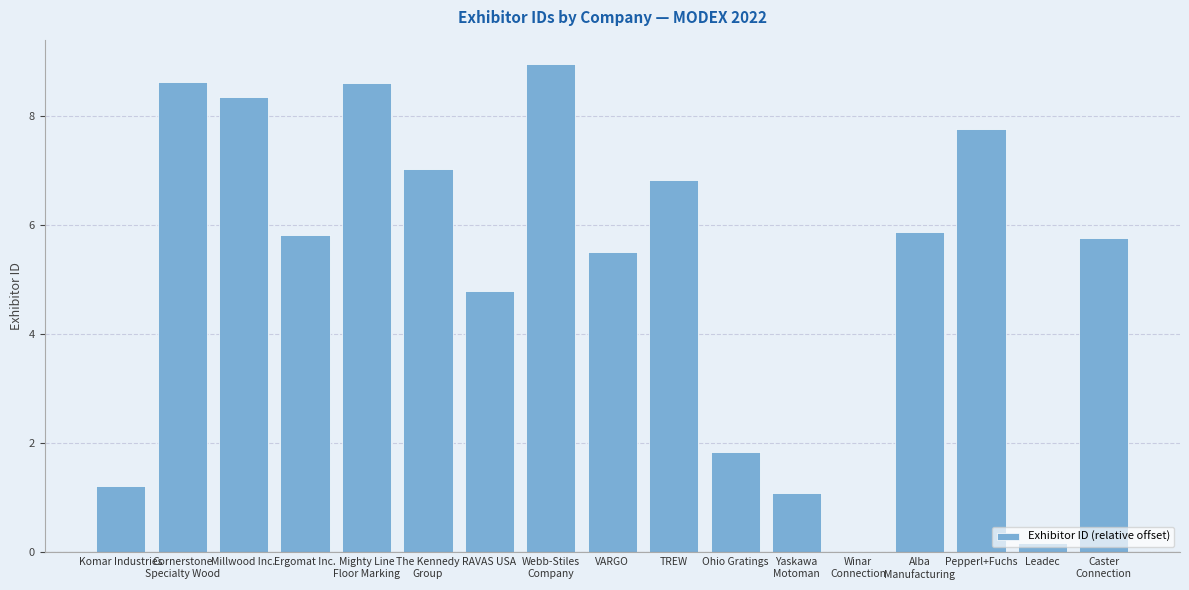

Where does the data first go above 5?

Cornerstone
Specialty Wood